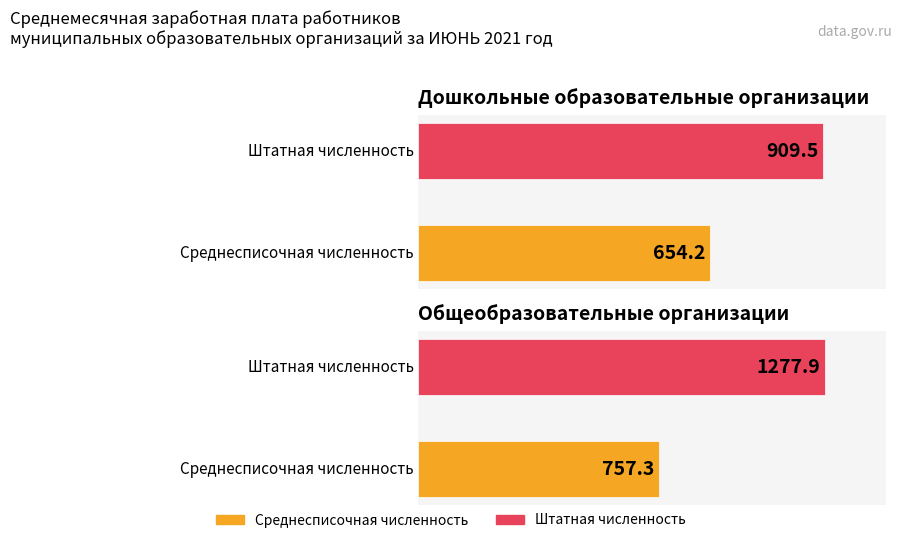

What is the difference between the maximum and minimum values in the Штатная численность series?

368.4